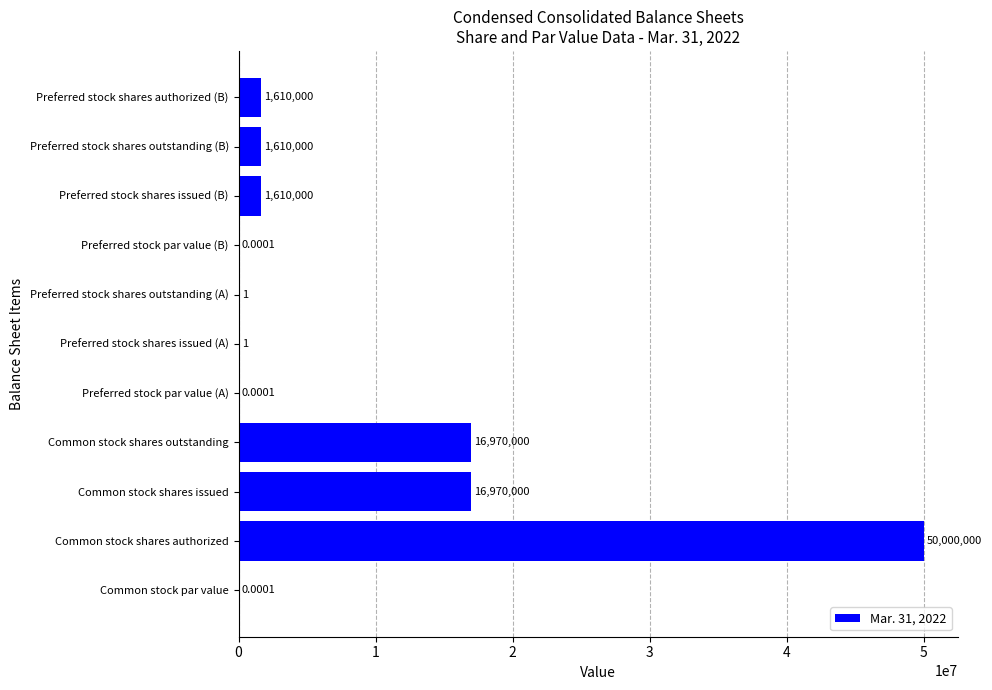

Are the bars grouped side by side (vs. stacked)?

No